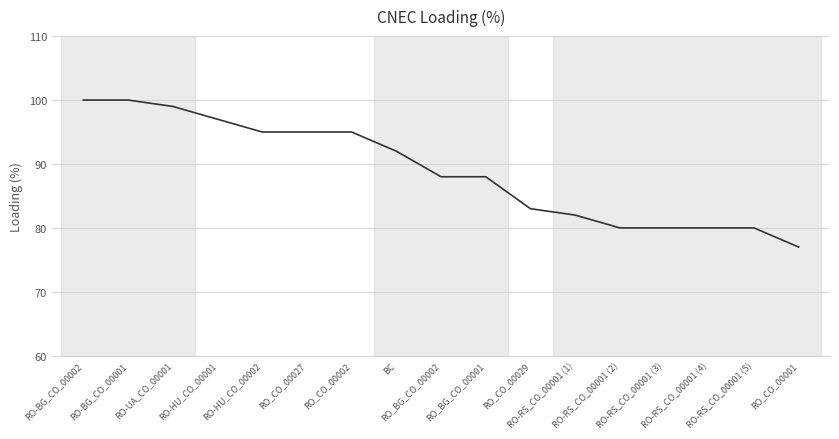

What is the average value?

89